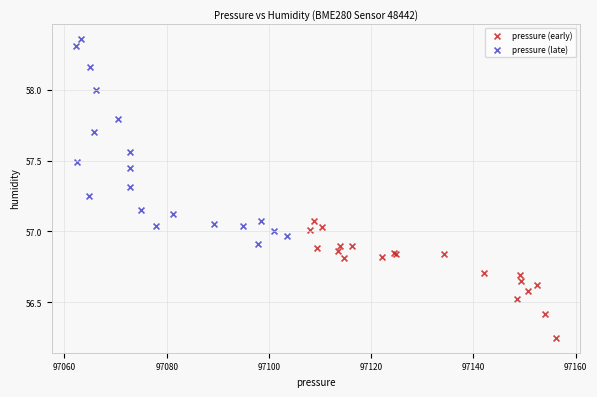

Which series reaches the minimum Y coordinate?

pressure (early)